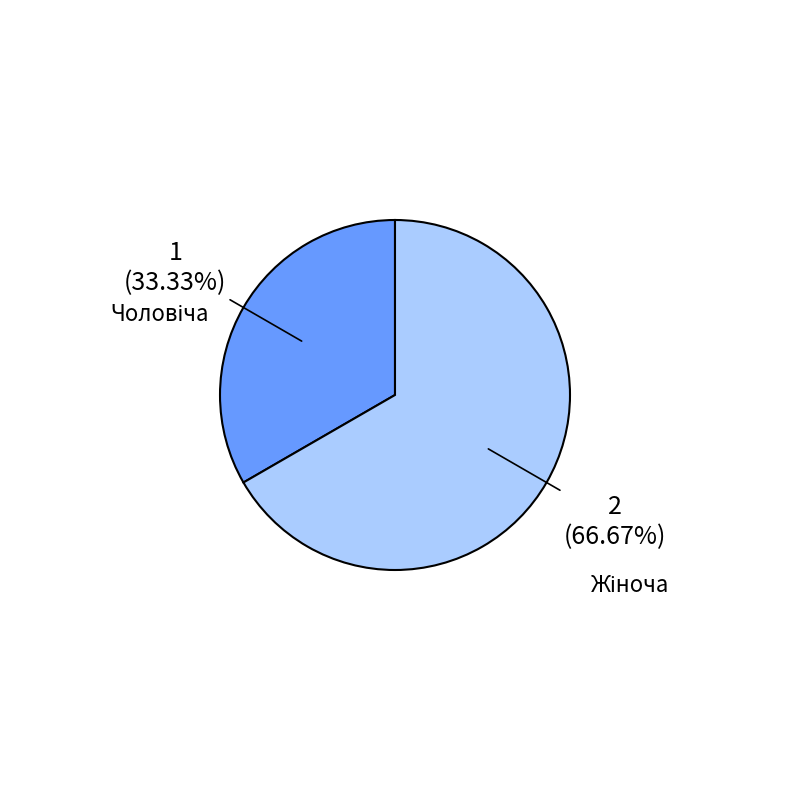

Is there any slice that represents more than half of the pie?

Yes